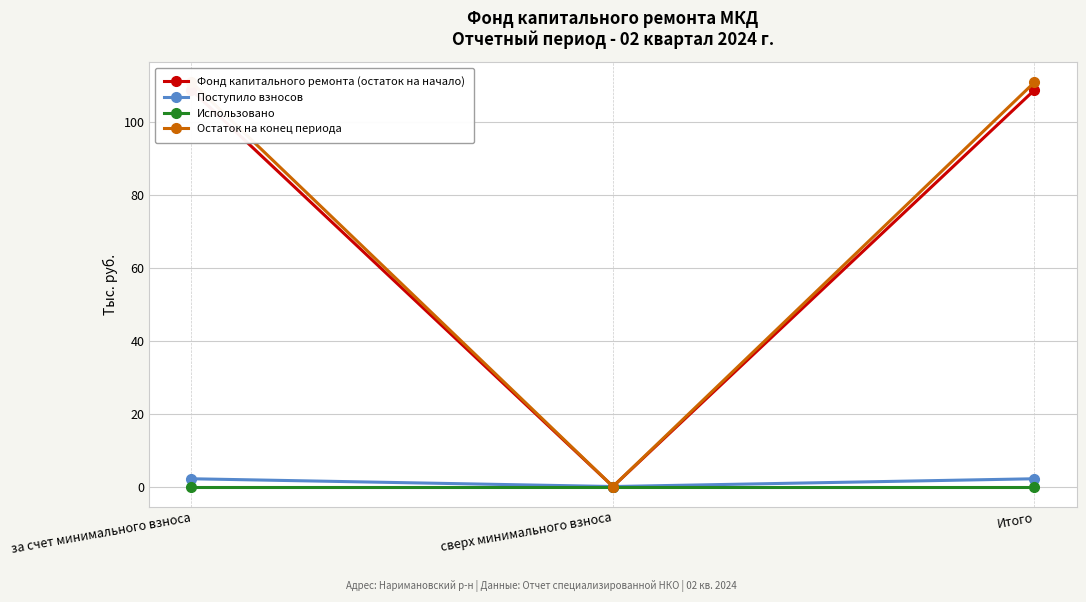

What is the highest value of the Фонд капитального ремонта (остаток на начало) series?

108.8